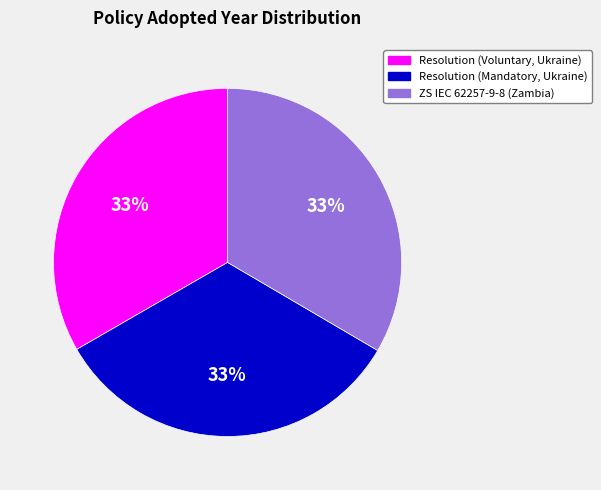

What is the ratio of the value at Resolution (Mandatory, Ukraine) to the value at ZS IEC 62257-9-8 (Zambia)?

1.0